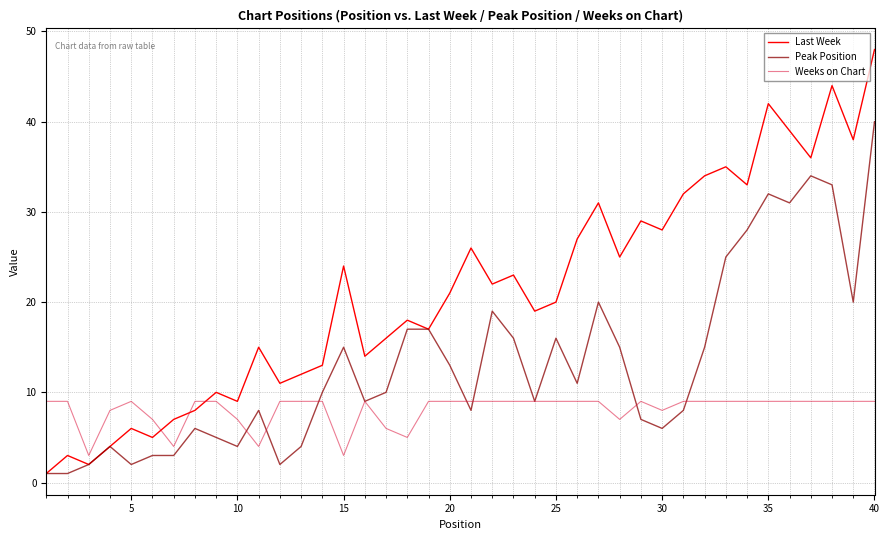

What is the maximum value shown in the chart?

48